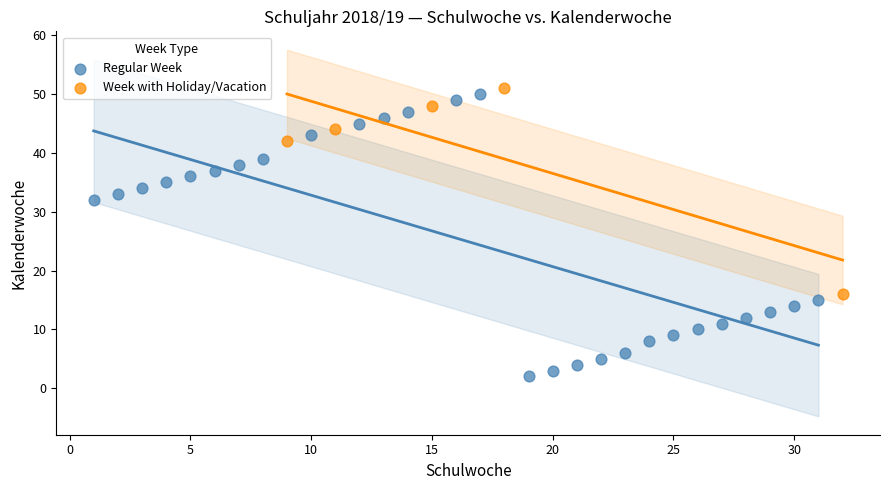

Which series has the largest Y range (max minus min)?

Regular Week